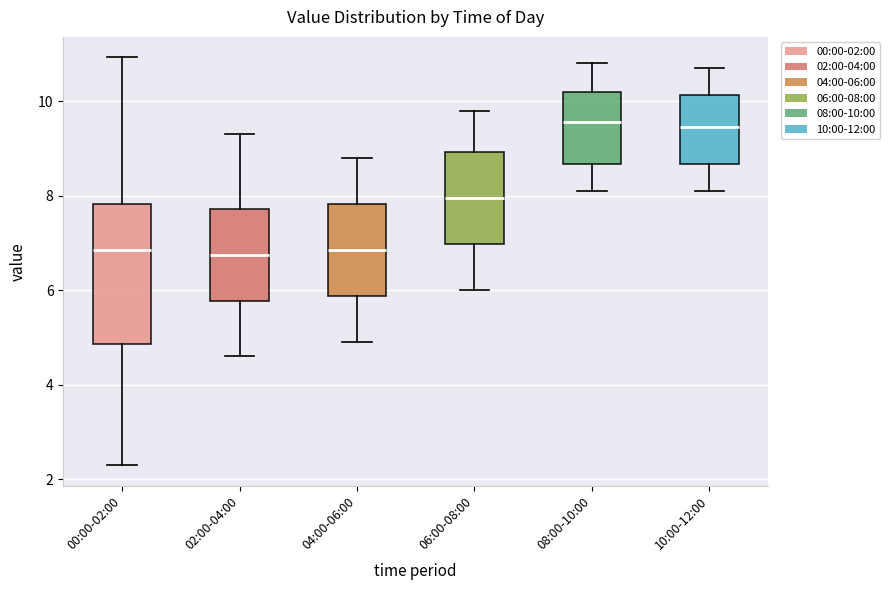

Reading left to right, transcribe this box plot: for each box, give where its median line is, the range the box spans, and where its two whiskers end, as read against the y-axis. The values are not printed on the chart, so give them approximately, as read against the axis.

00:00-02:00: median 6.8, box 4.8 to 7.8, whiskers 2.4 to 11.0
02:00-04:00: median 6.8, box 5.8 to 7.8, whiskers 4.6 to 9.4
04:00-06:00: median 6.8, box 5.8 to 7.8, whiskers 5.0 to 8.8
06:00-08:00: median 8.0, box 7.0 to 9.0, whiskers 6.0 to 9.8
08:00-10:00: median 9.6, box 8.6 to 10.2, whiskers 8.2 to 10.8
10:00-12:00: median 9.4, box 8.6 to 10.2, whiskers 8.2 to 10.8